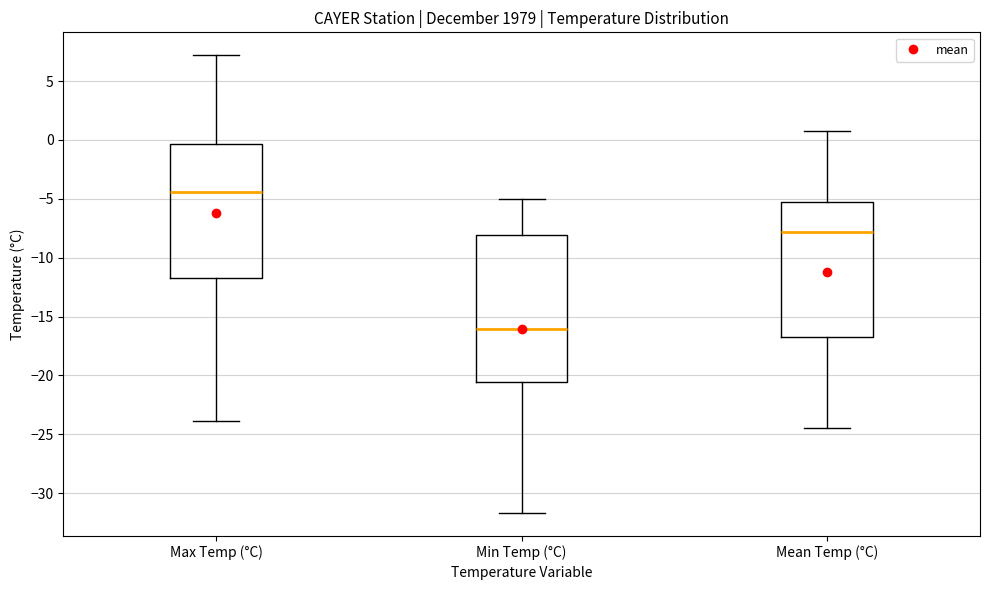

Reading left to right, transcribe this box plot: for each box, give where its median line is, the range the box spans, and where its two whiskers end, as read against the y-axis. The values are not printed on the chart, so give them approximately, as read against the axis.

Max Temp (°C): median -4.5, box -11.5 to -0.5, whiskers -24.0 to 7.0
Min Temp (°C): median -16.0, box -20.5 to -8.0, whiskers -31.5 to -5.0
Mean Temp (°C): median -8.0, box -16.5 to -5.5, whiskers -24.5 to 1.0